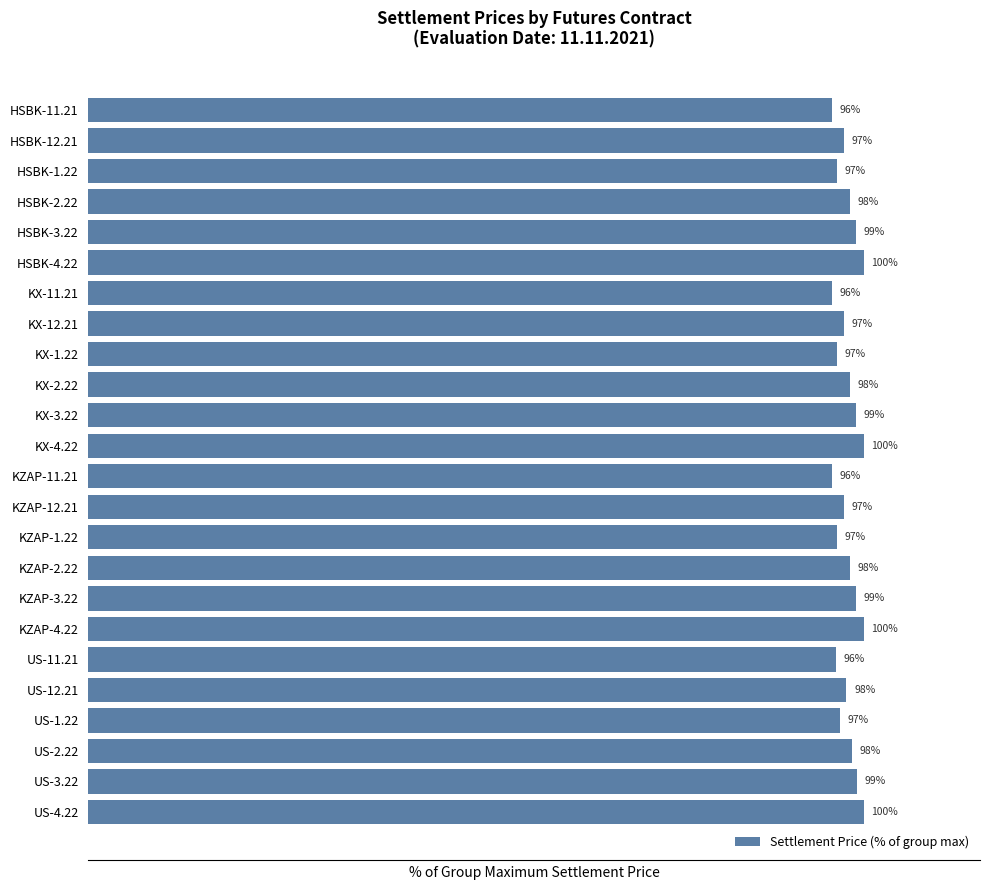

Which has a higher value, KX-2.22 or KX-1.22?

KX-2.22